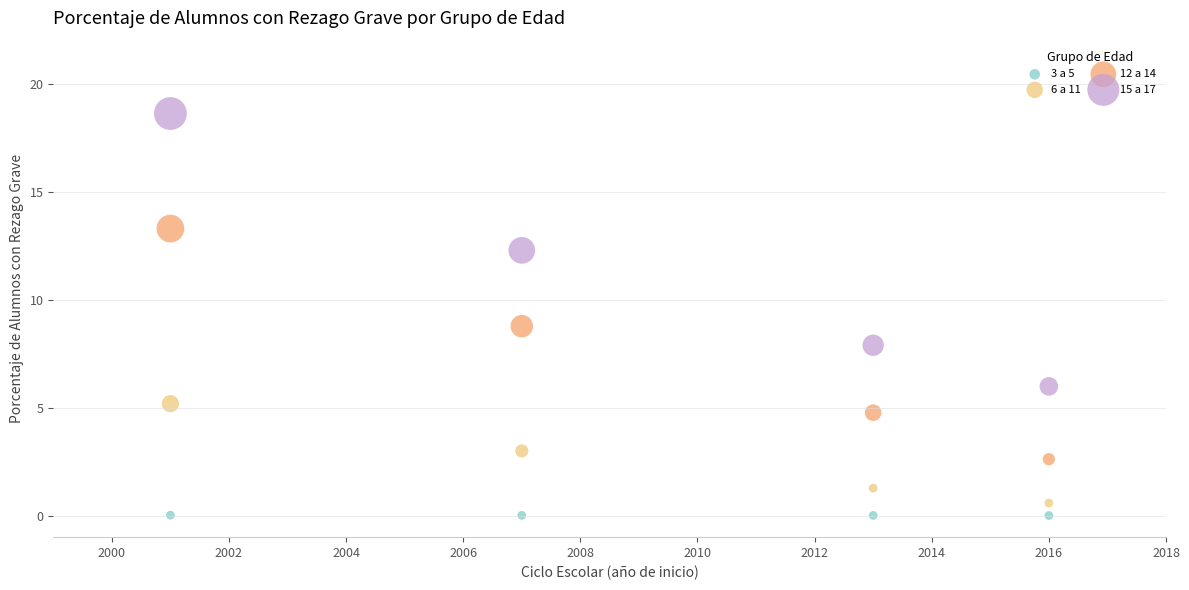

Which series has the widest spread of Y values?

15 a 17